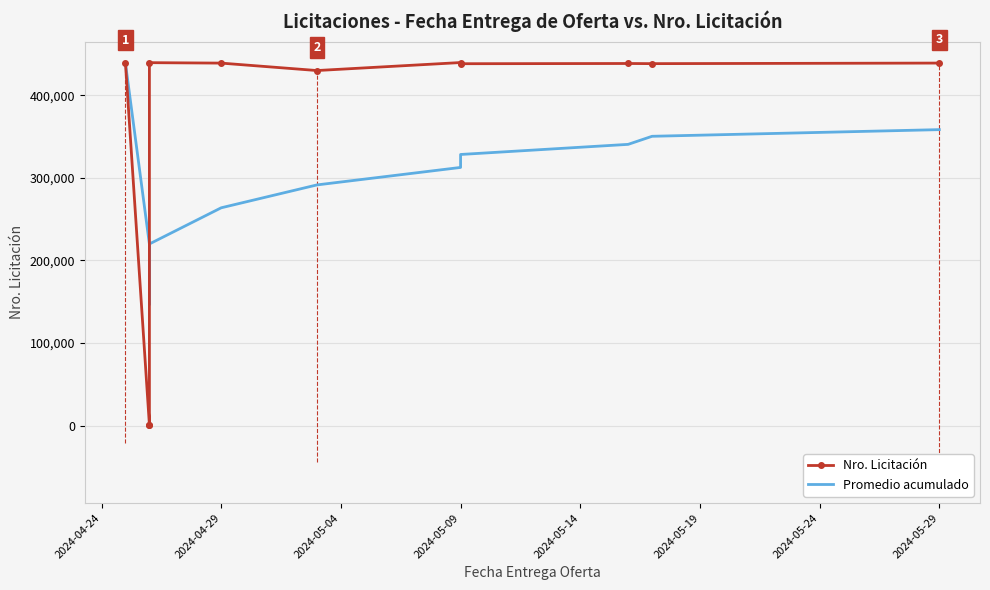

Count the number of categories in the chart.

11